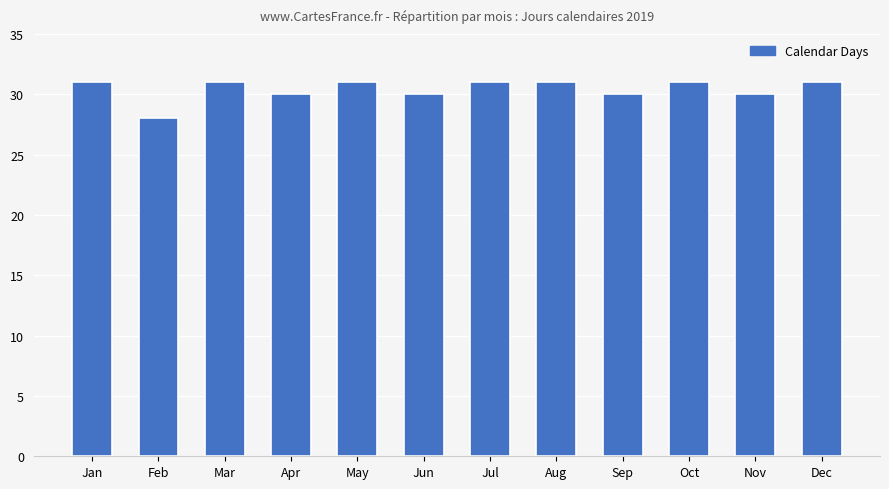

How many data points are less than 31?

5